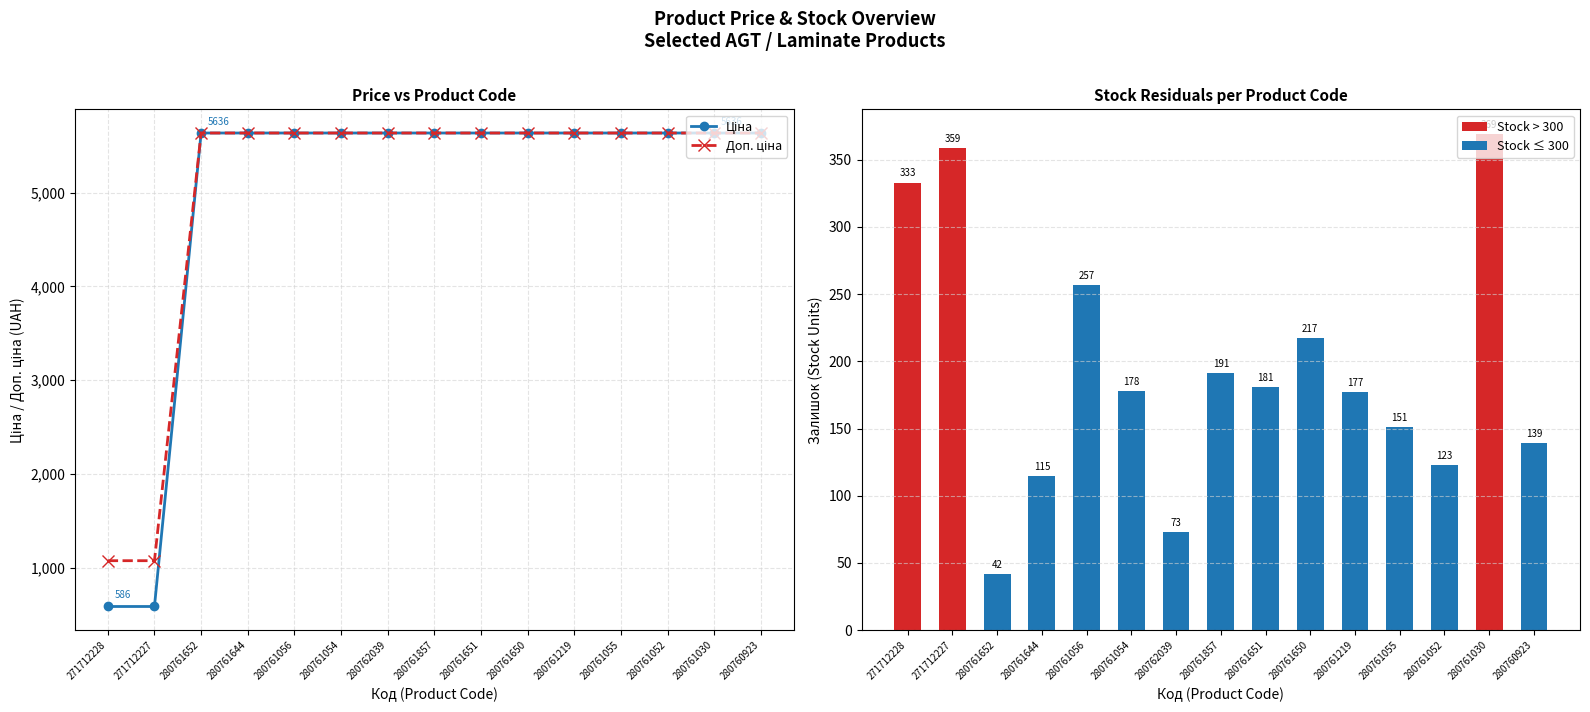

At which label does Доп. ціна reach its peak?

280761652